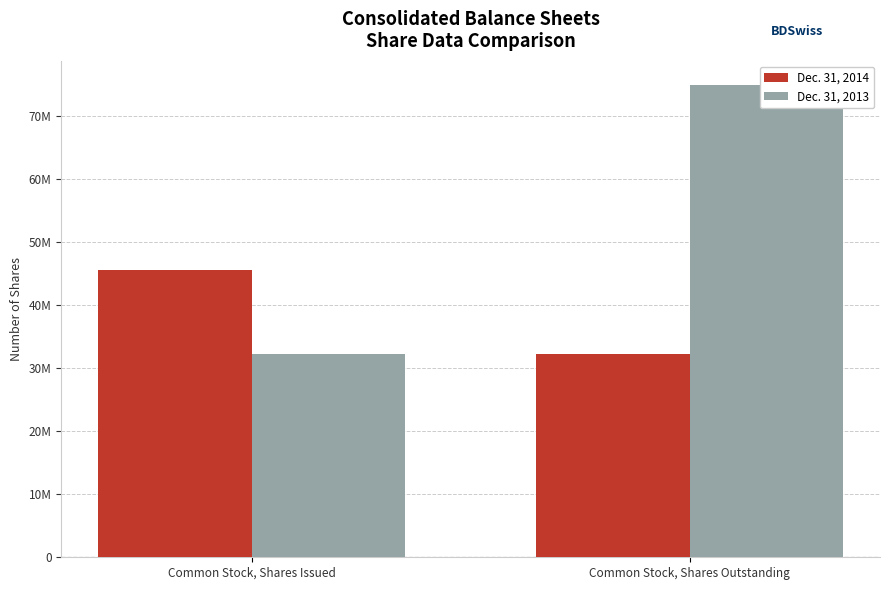

What is the label of the 1st bar from the right?

Common Stock, Shares Outstanding